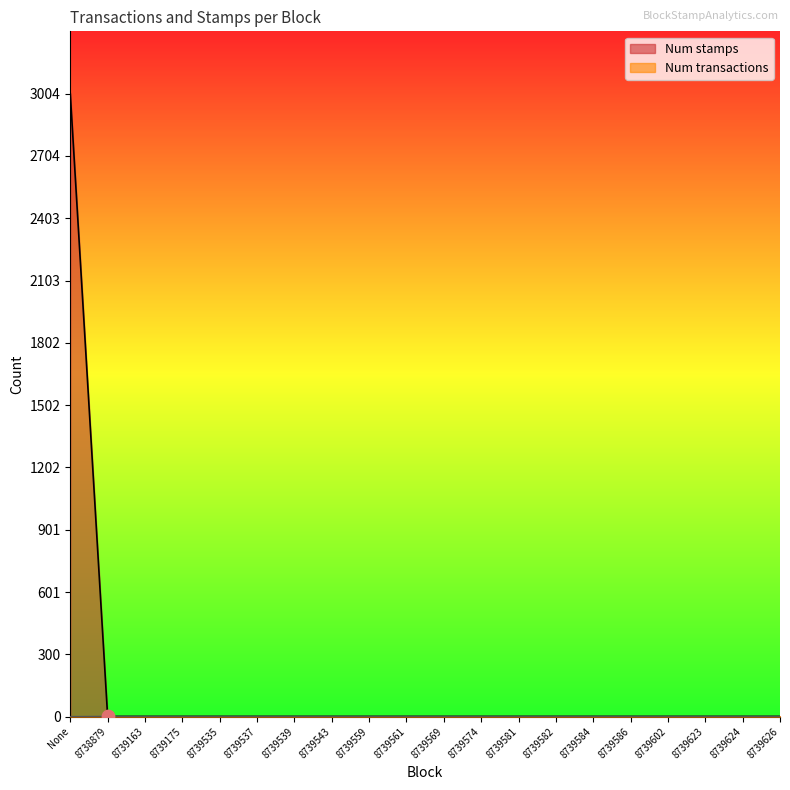

What are all the series names shown in the legend?

Num stamps, Num transactions